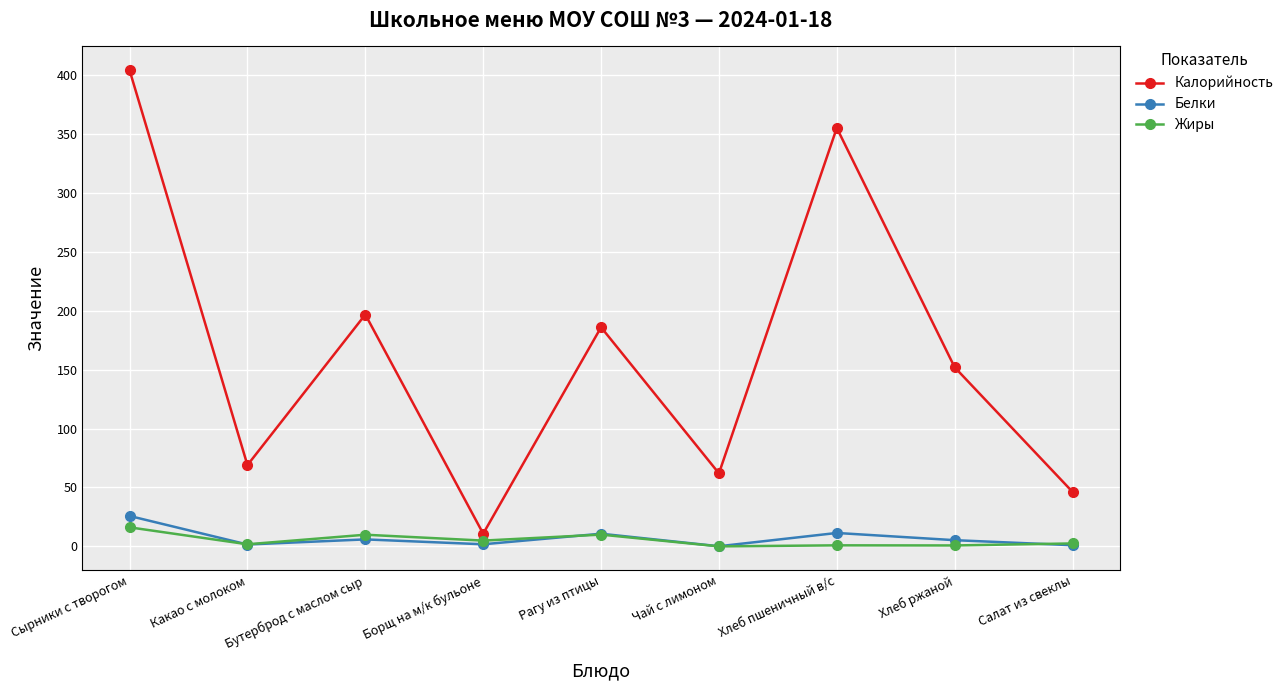

Which series changed the most between Хлеб пшеничный в/с and Салат из свеклы?

Калорийность